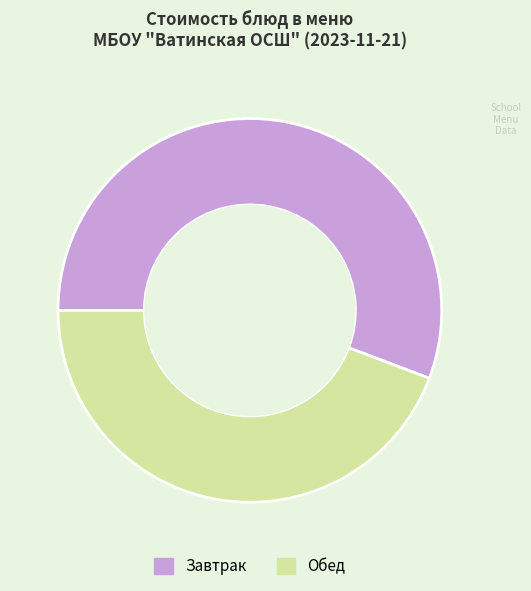

What is the largest slice in the pie chart?

Завтрак